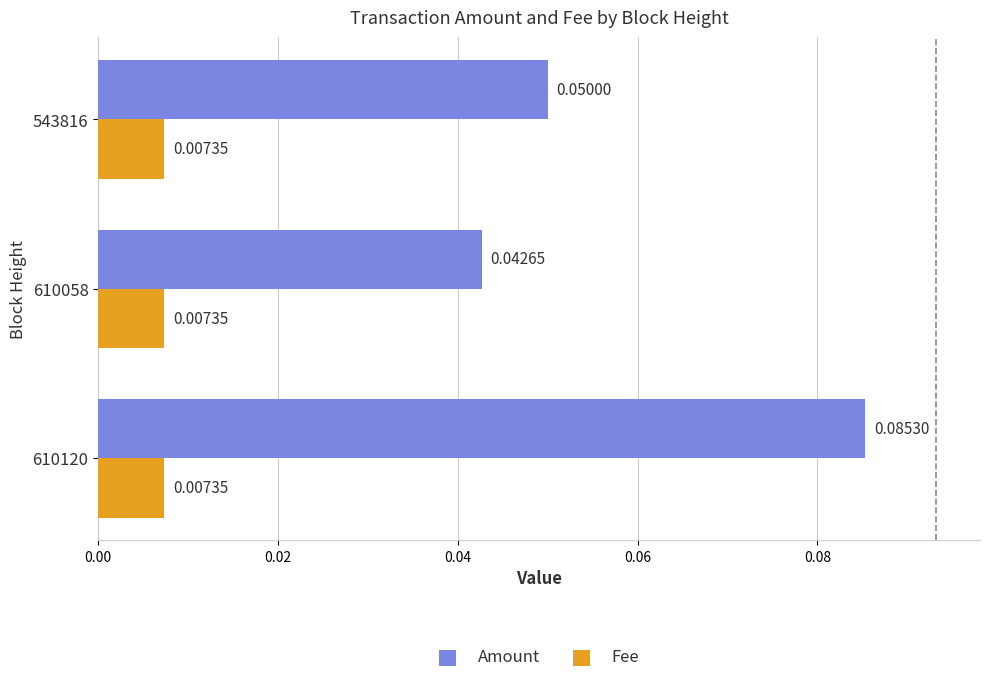

At 610058, list the series in order from largest to smallest.

Amount, Fee